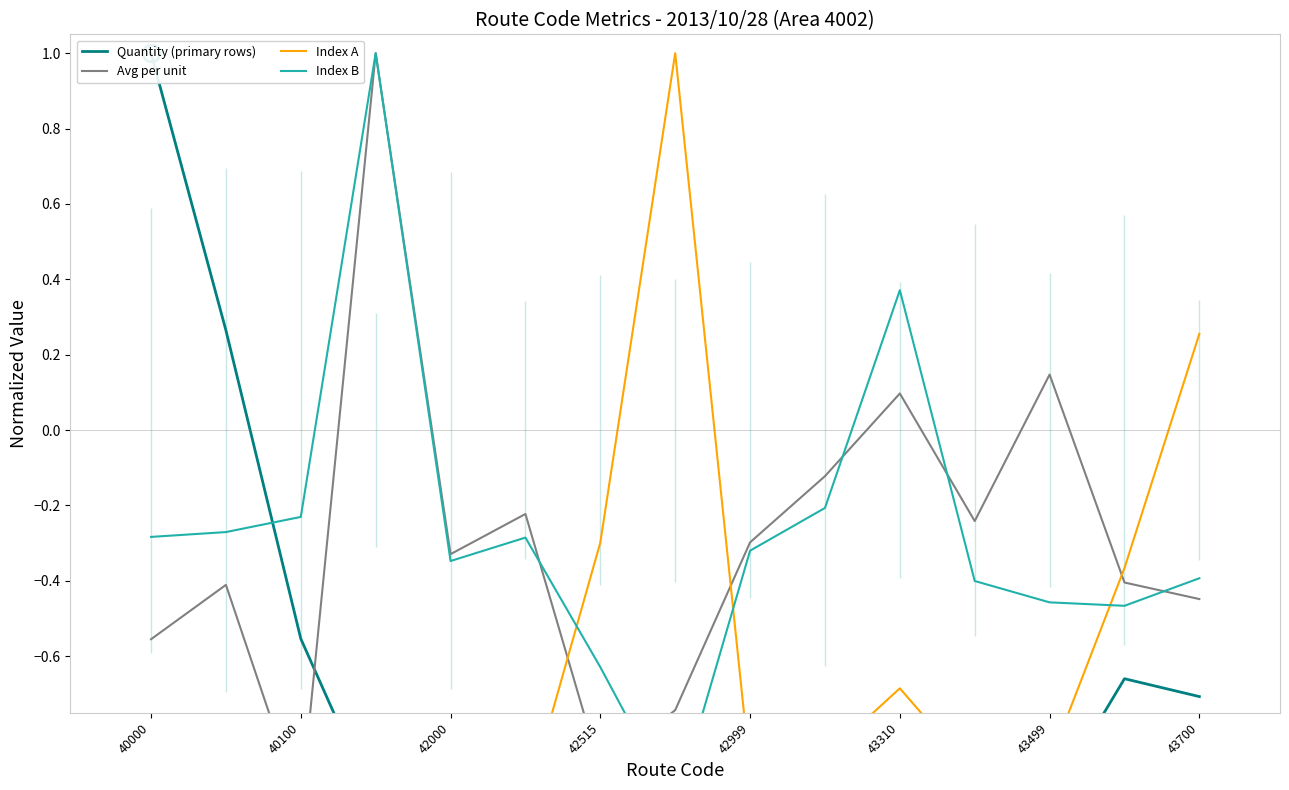

True or false: Index A has more than 2 points higher than both neighbors.

True